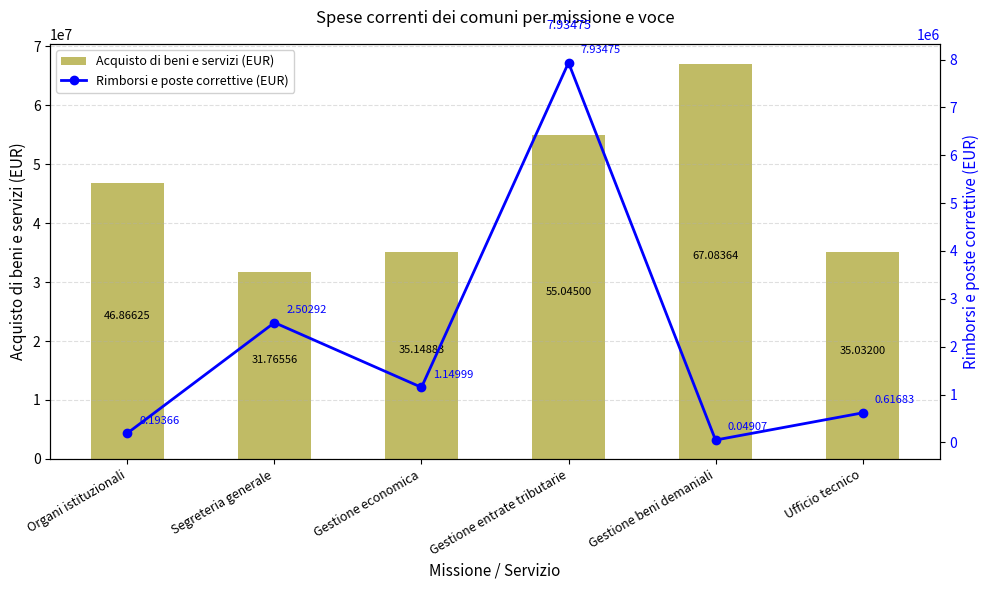

Is it true that Acquisto di beni e servizi (EUR) equals 31765563.8 at Segreteria generale?

True